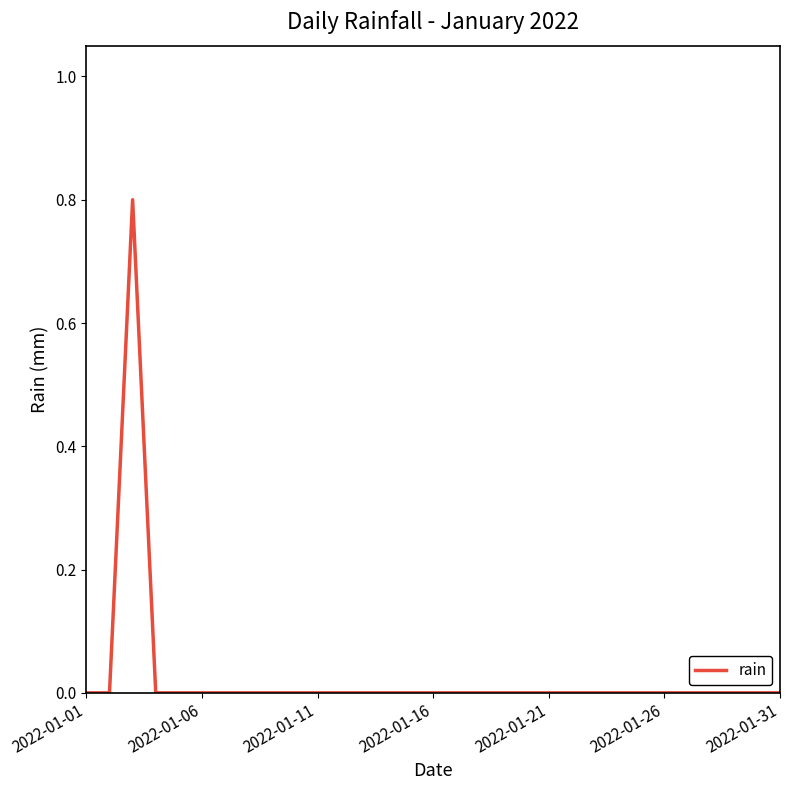

What is the sum of all values?

0.8